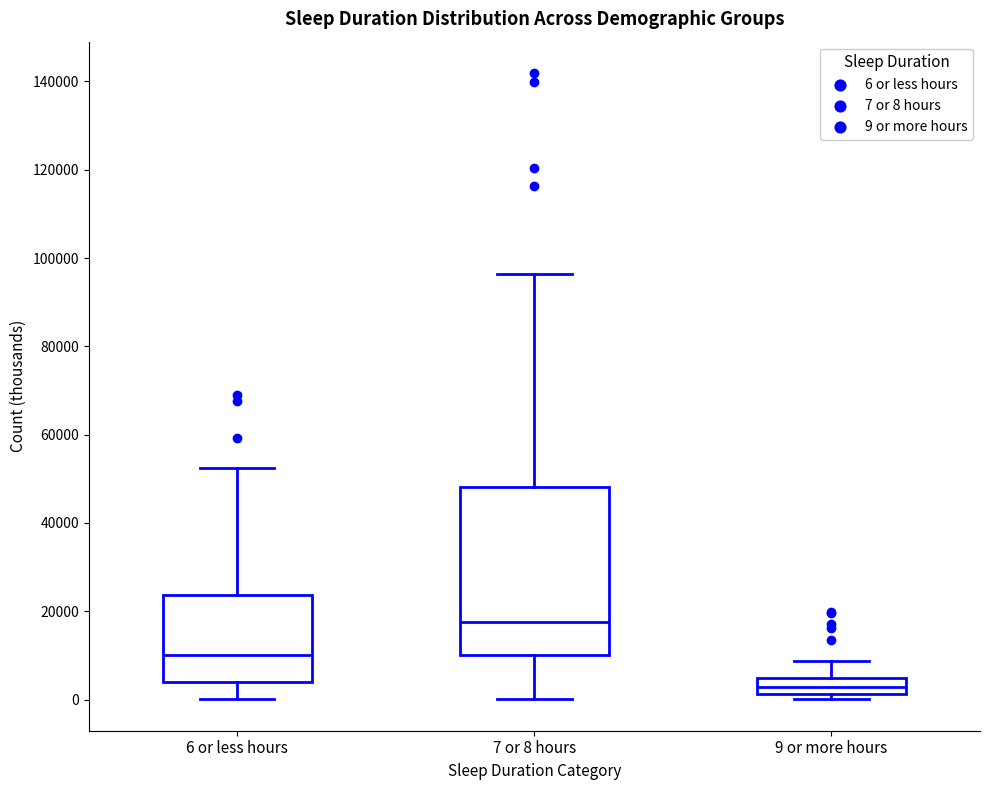

Which box has the lowest median line?

9 or more hours